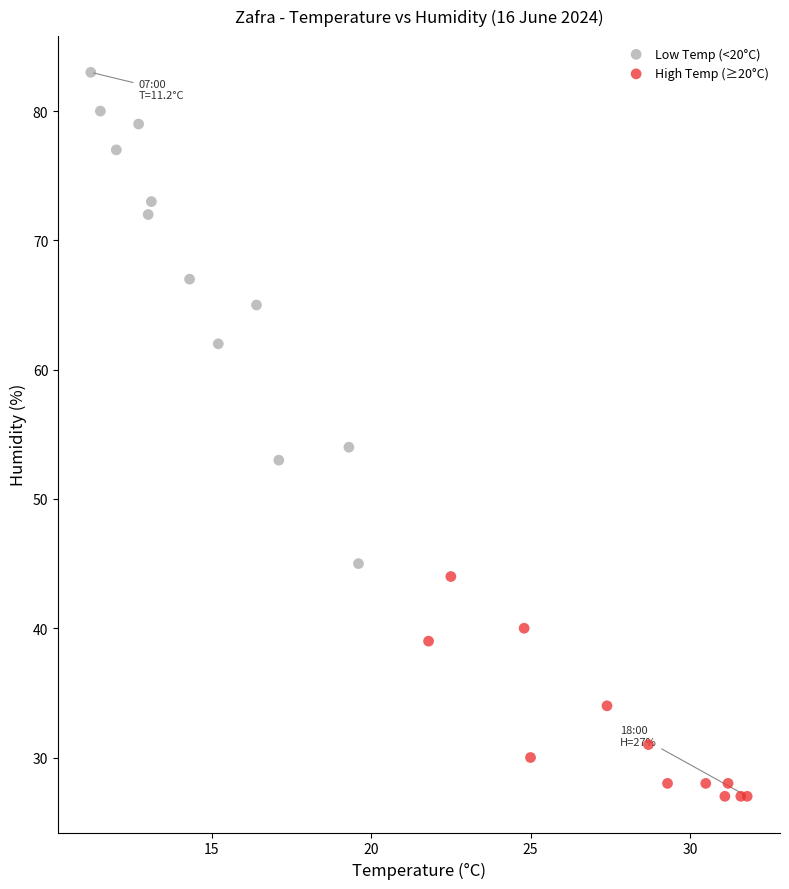

Which series has the widest spread of Y values?

Low Temp (<20°C)